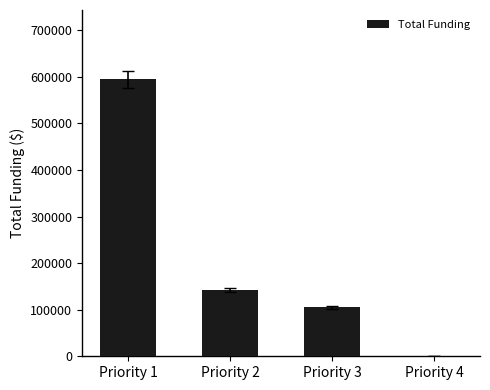

Is it true that the value at Priority 2 is 192239?

False